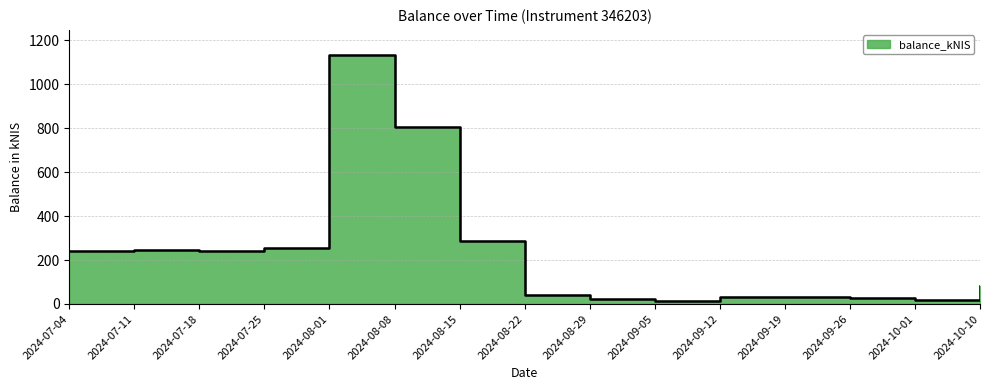

What is the change in value from 2024-07-11 to 2024-10-10?

-164.2